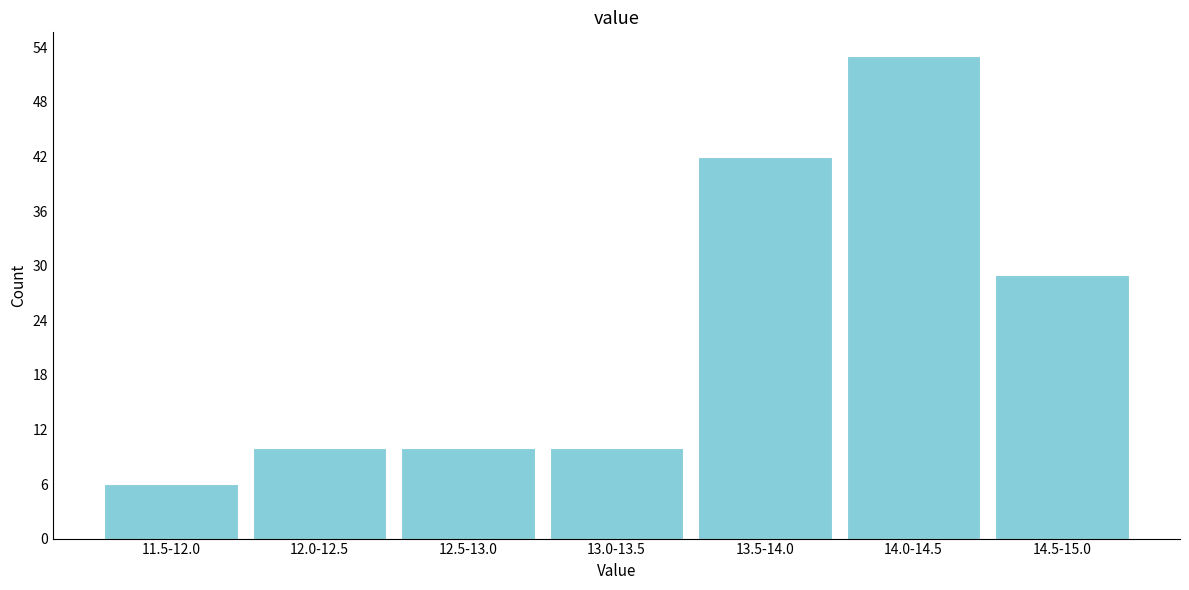

Reading left to right, what are all the values shown in this chart?

11.5-12.0=6	12.0-12.5=10	12.5-13.0=10	13.0-13.5=10	13.5-14.0=42	14.0-14.5=53	14.5-15.0=29